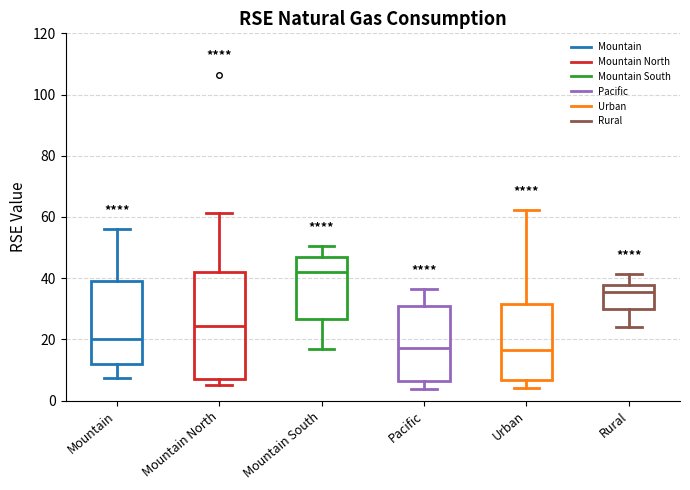

Reading left to right, transcribe this box plot: for each box, give where its median line is, the range the box spans, and where its two whiskers end, as read against the y-axis. The values are not printed on the chart, so give them approximately, as read against the axis.

Mountain: median 20, box 12 to 40, whiskers 8 to 56
Mountain North: median 24, box 6 to 42, whiskers 6 (just below the box's lower edge) to 62
Mountain South: median 42, box 26 to 46, whiskers 16 to 50
Pacific: median 18, box 6 to 30, whiskers 4 to 36
Urban: median 16, box 6 to 32, whiskers 4 to 62
Rural: median 36, box 30 to 38, whiskers 24 to 42